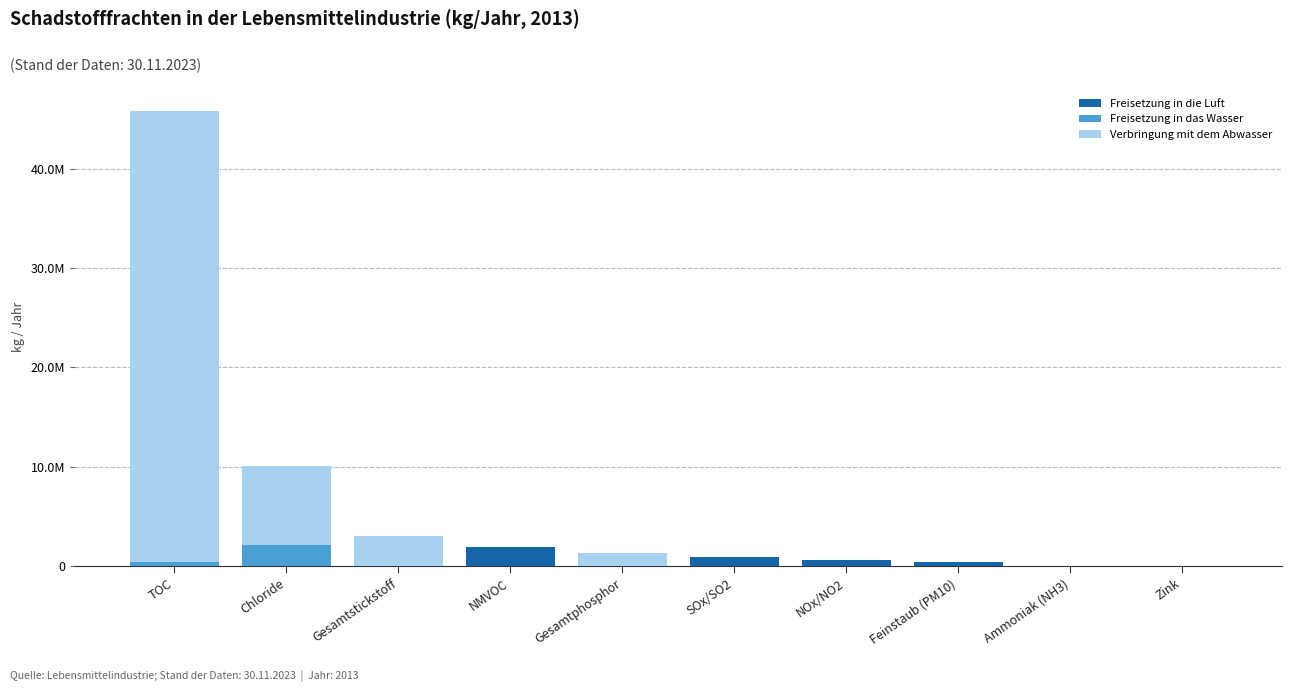

Are the bars horizontal?

No